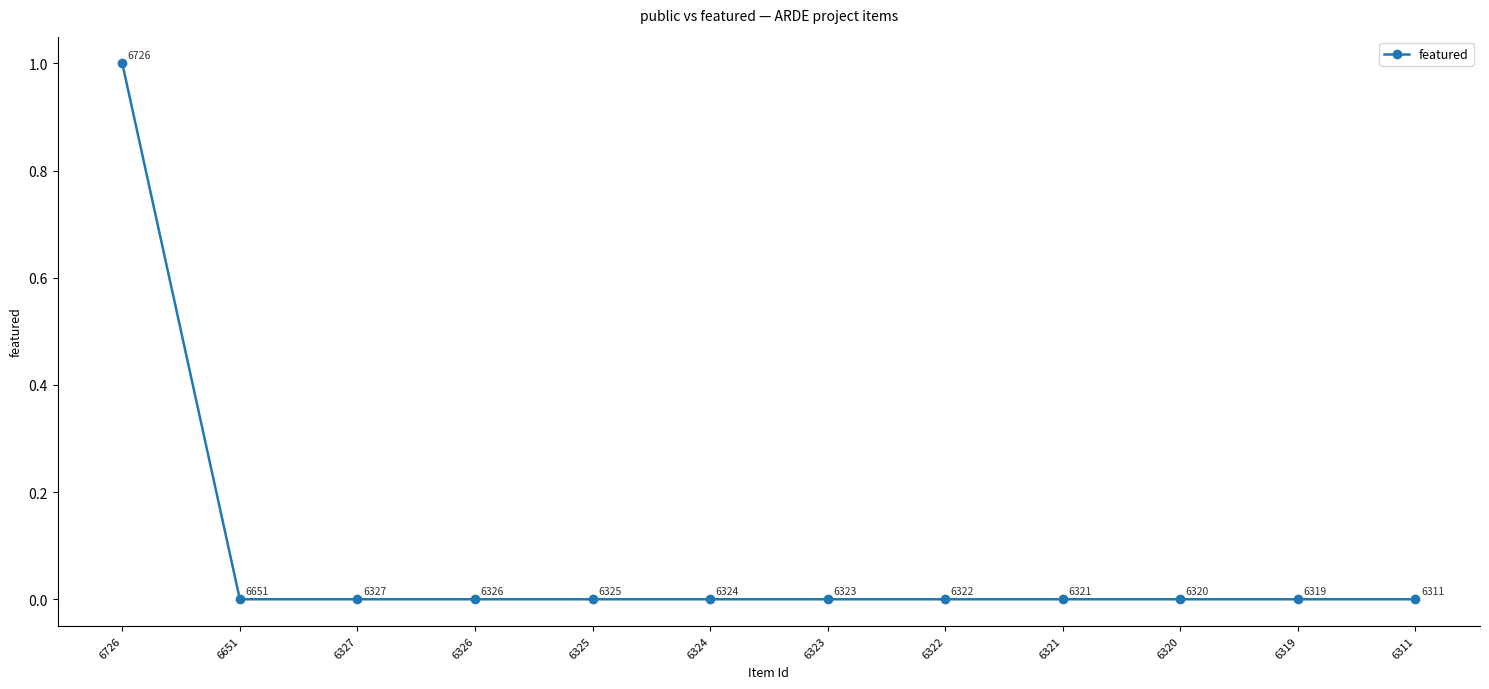

True or false: the data has more than 0 interior local peaks.

False